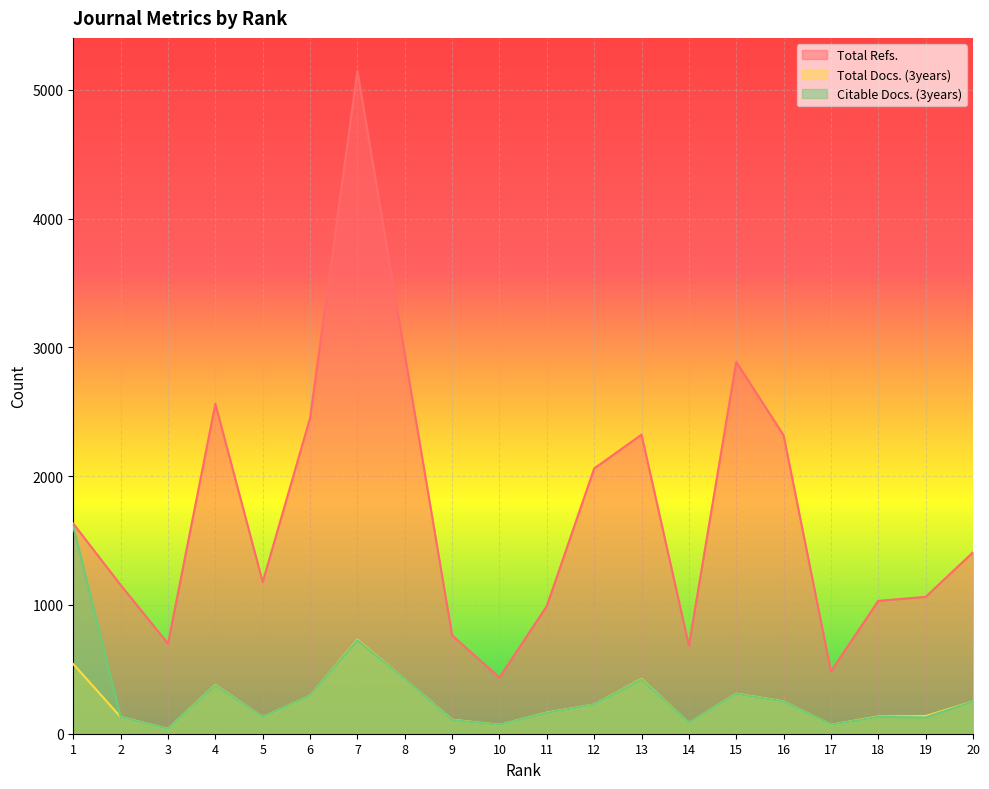

Which has a higher value, 7 or 20?

7